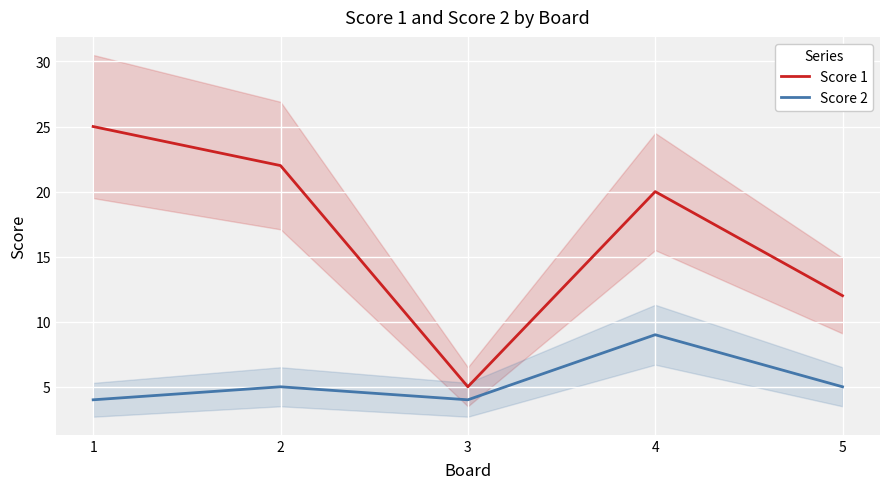

List the series in order of their peak value, lowest first.

Score 2, Score 1